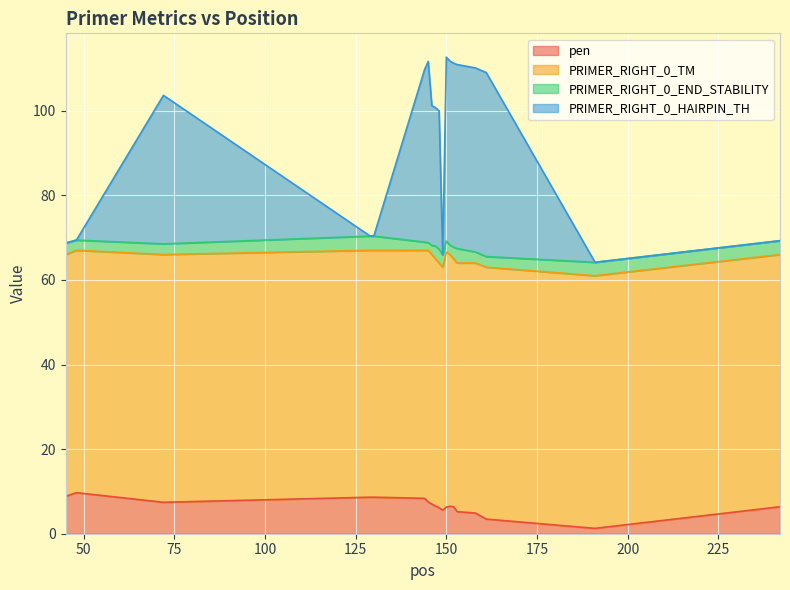

What is the difference between the maximum and second lowest values in the PRIMER_RIGHT_0_HAIRPIN_TH series?

46.7